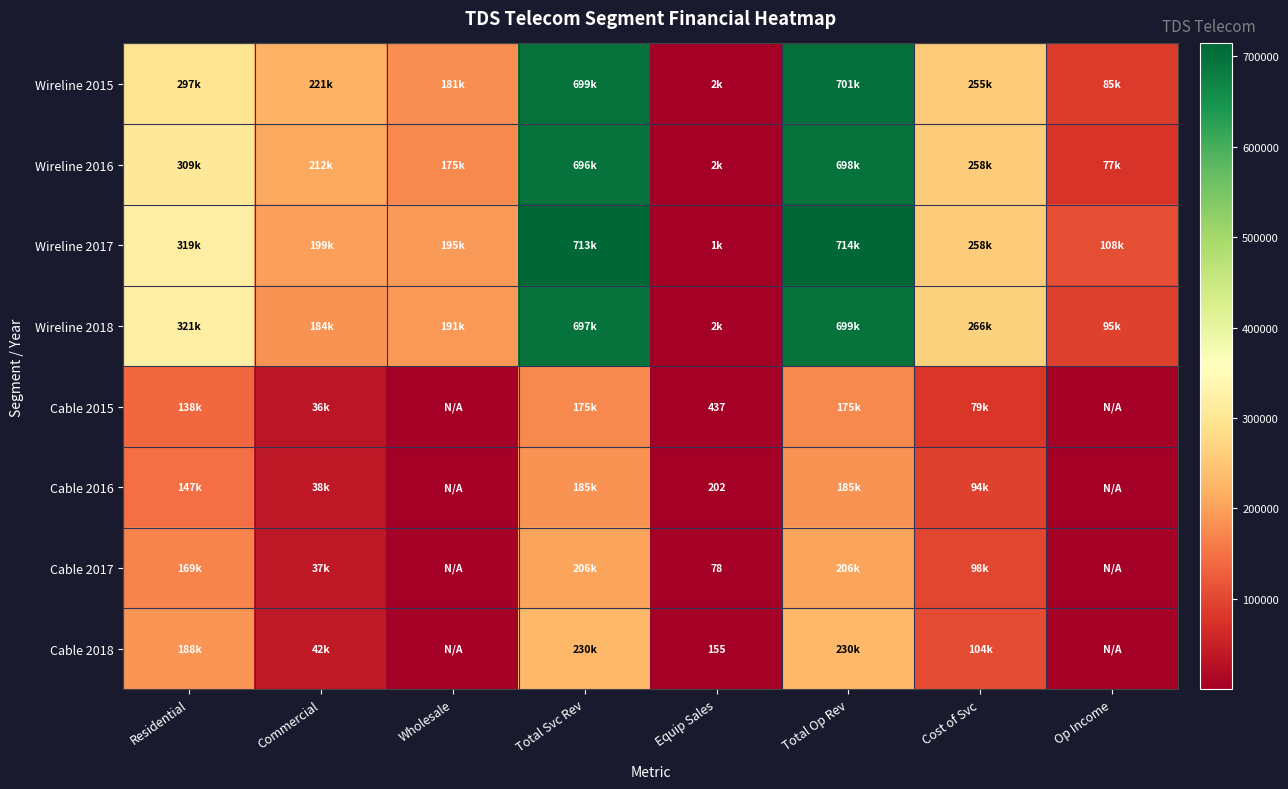

Which series has the largest range (max minus min)?

Wireline 2017